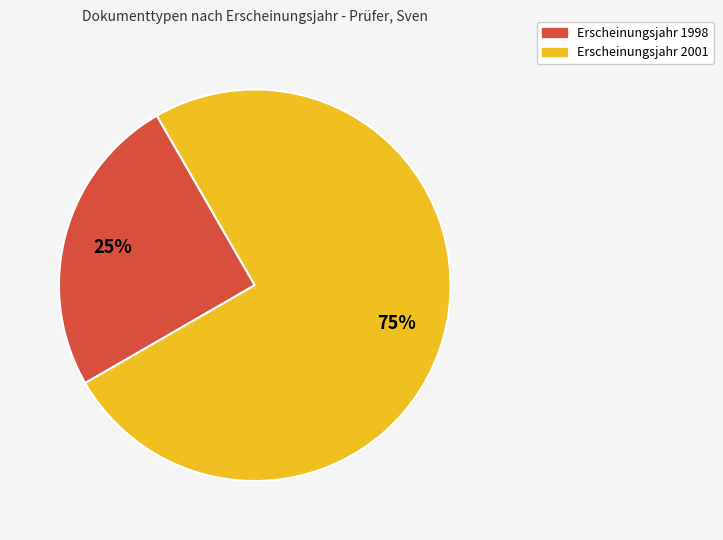

True or false: Erscheinungsjahr 1998 accounts for 25% of the total.

True